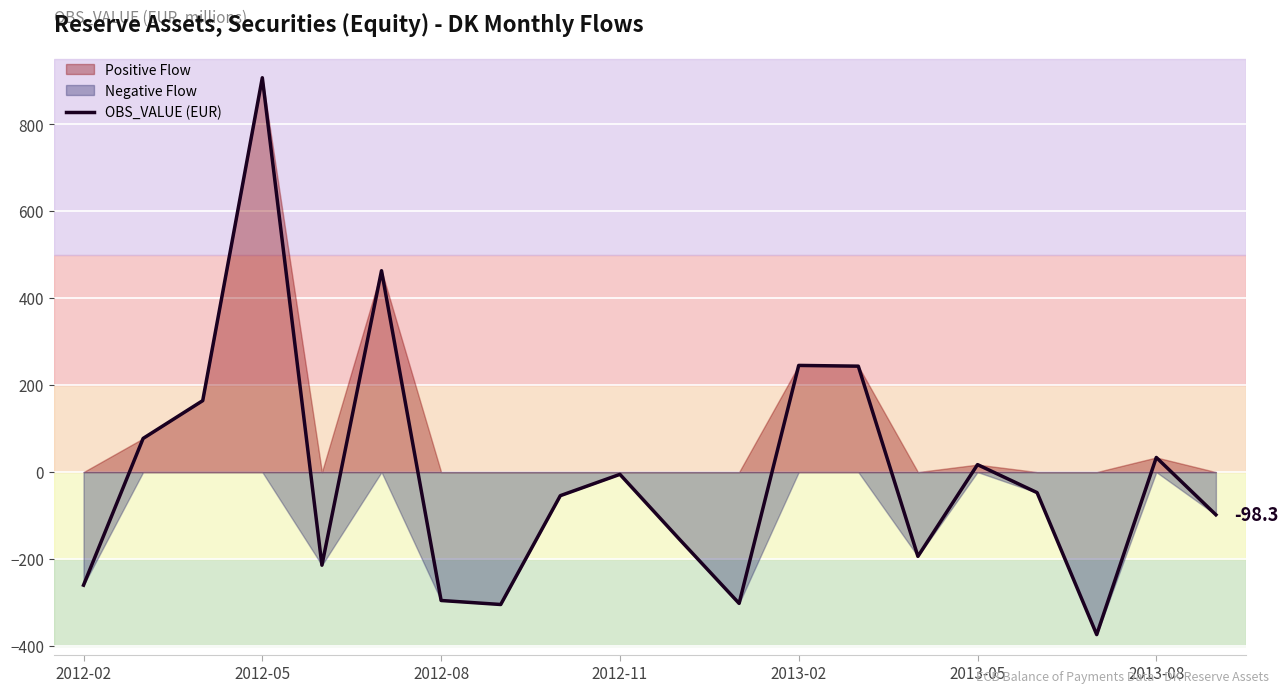

Reading left to right, what are all the values shown in this chart?

-260.2	77.4	164.4	907.4	-214.3	463.4	-295.5	-304.7	-54.3	-5.2	-154.8	-302.2	245.4	243.7	-193.9	17.2	-47.3	-374.0	33.6	-98.3